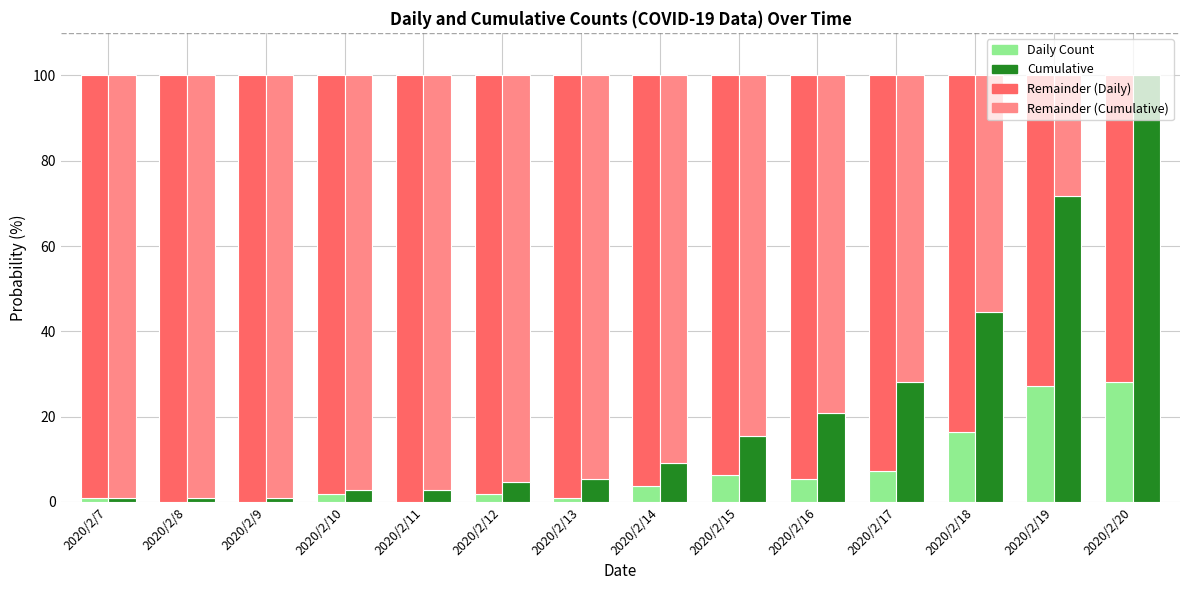

What is the value of the Cumulative bar at the 12th from the left?

44.5